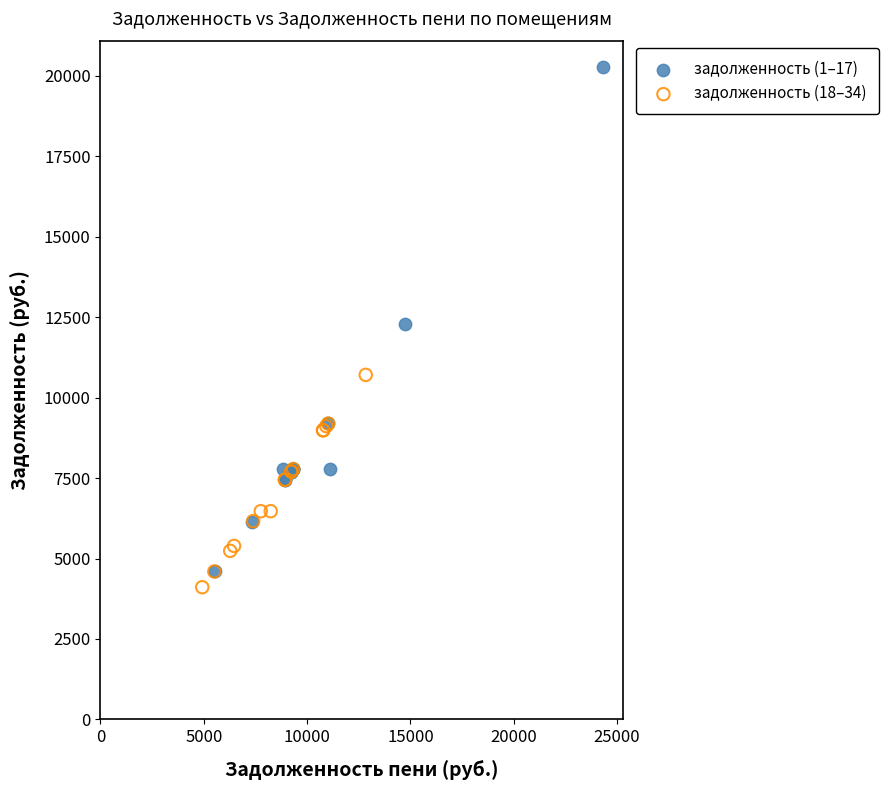

What are all the series names shown in the legend?

задолженность (1–17), задолженность (18–34)